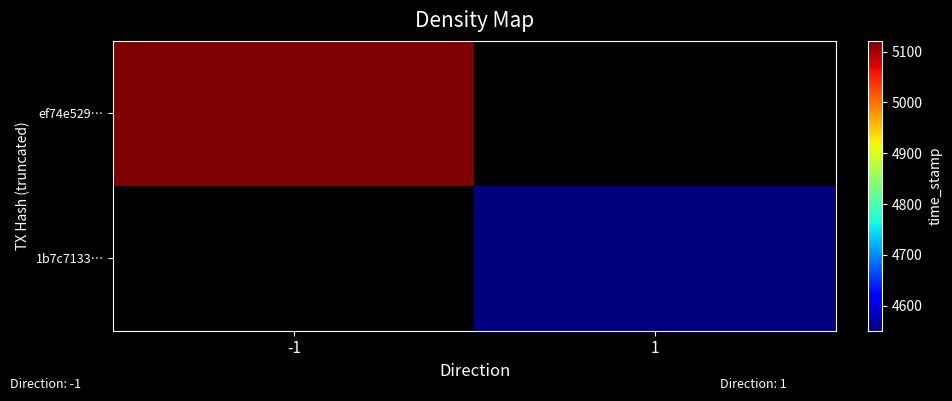

At time_stamp, list the series in order from smallest to largest.

1b7c7133b7d280a67caad6adc069f39e06eebbb, ef74e529f75a21605460269be0cb133c8908a9d